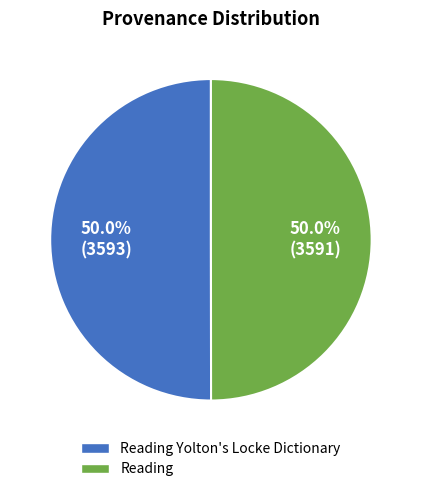

Count the number of slices in the pie.

2